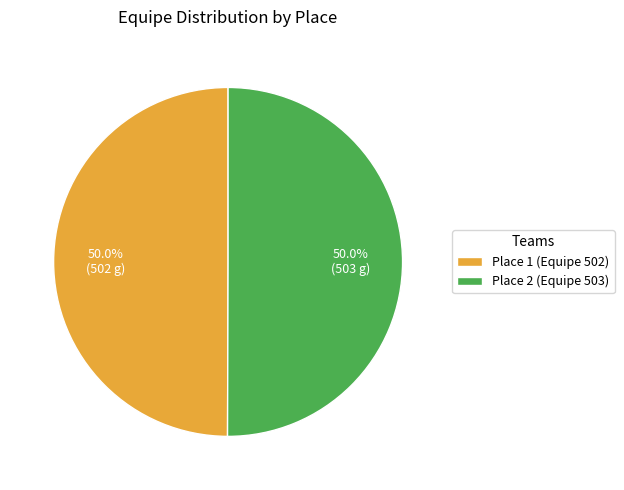

What percentage do Place 2 (Equipe 503) and Place 1 (Equipe 502) together represent?

100.0%